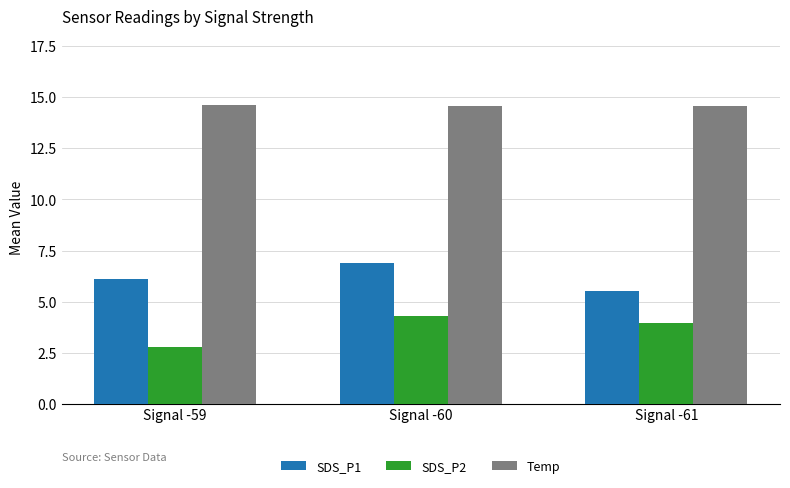

How many data points in SDS_P2 are less than 3?

1